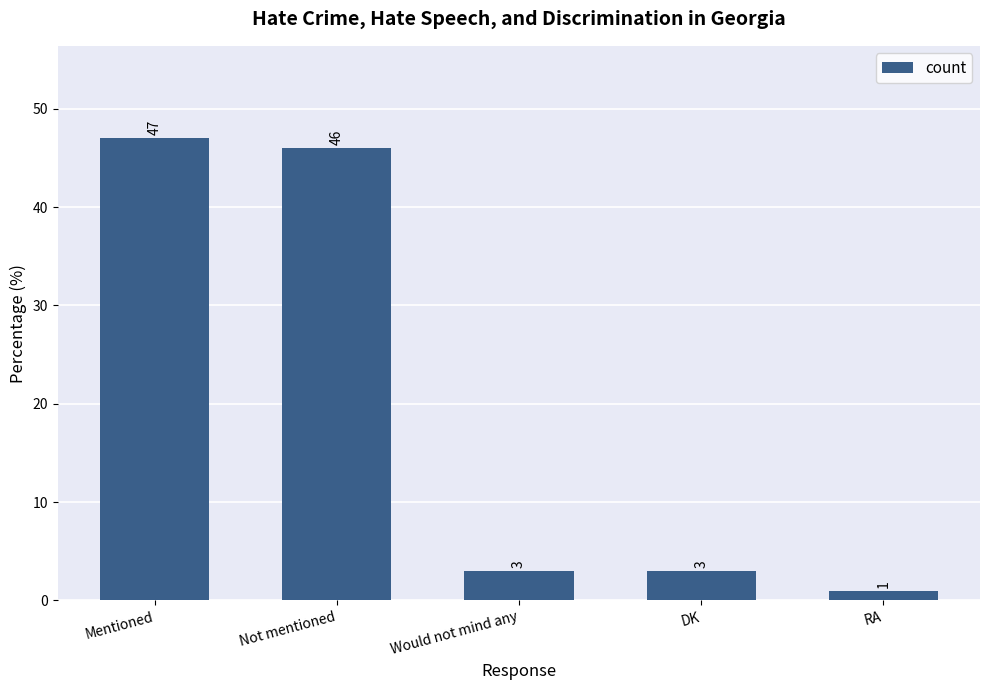

What position from the left is Mentioned?

1